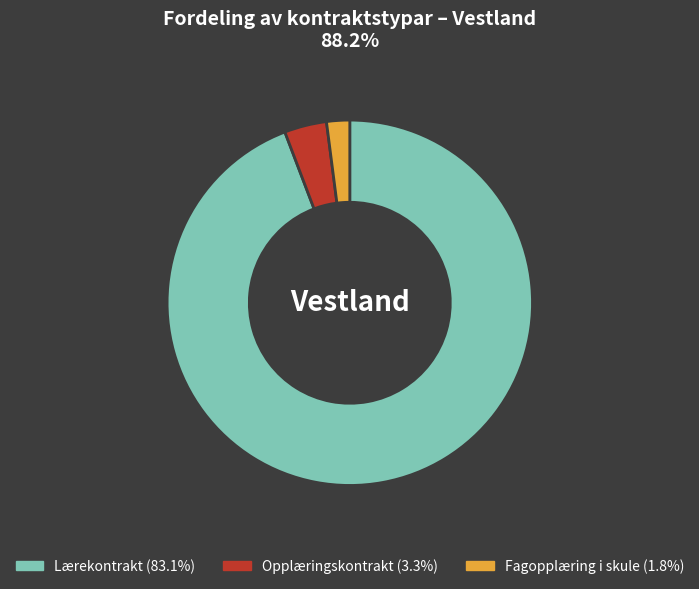

Combined, do Opplæringskontrakt and Fagopplæring i skule account for over 50%?

No